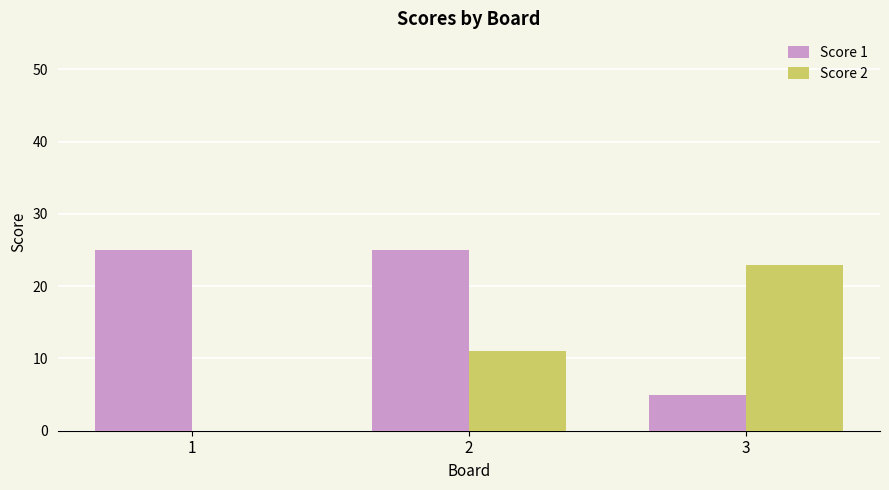

What is the maximum value shown in the chart?

25